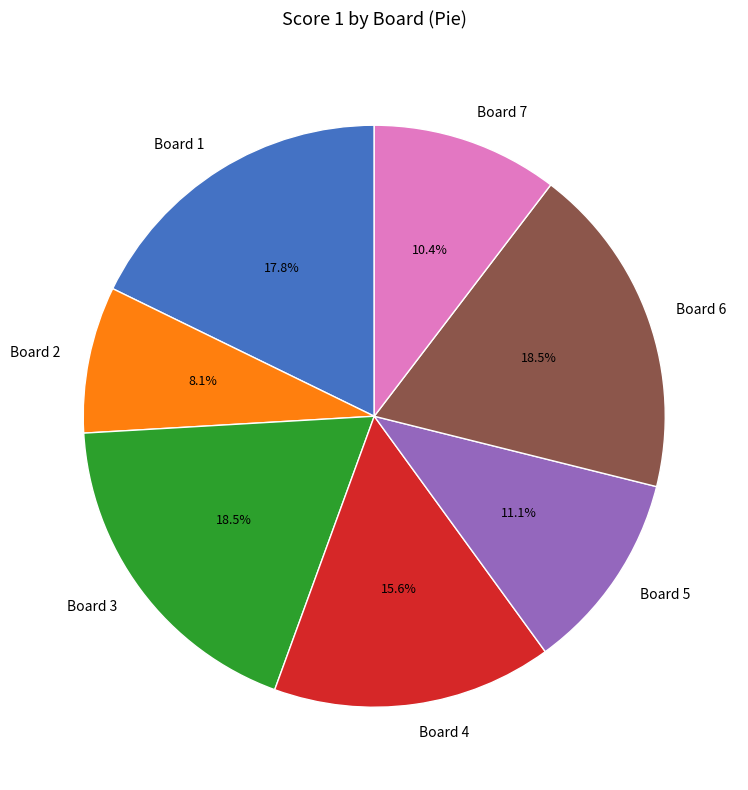

How many segments does this pie chart have?

7